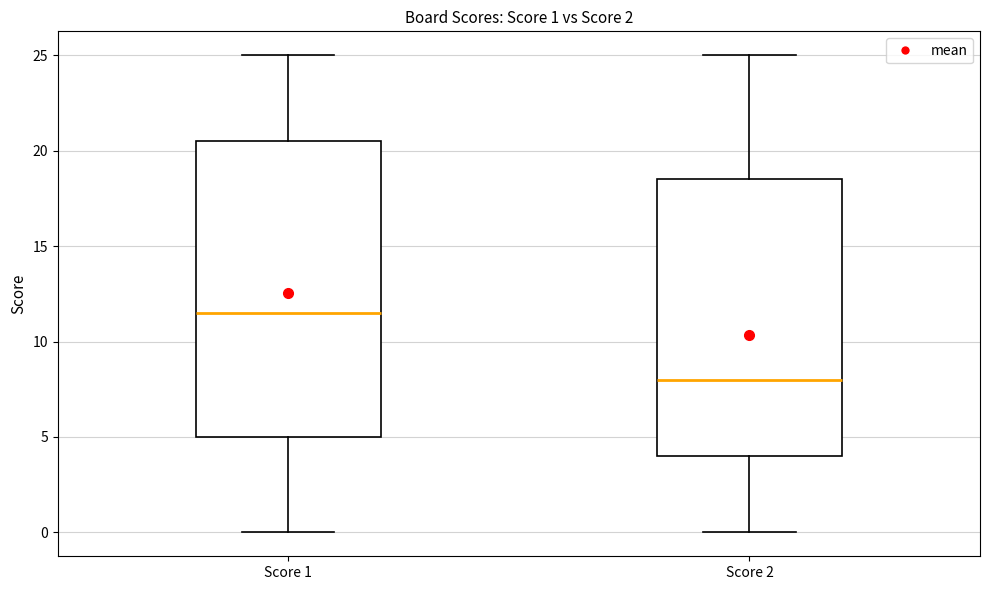

Which box is the tallest, from its lower edge to its upper edge?

Score 1